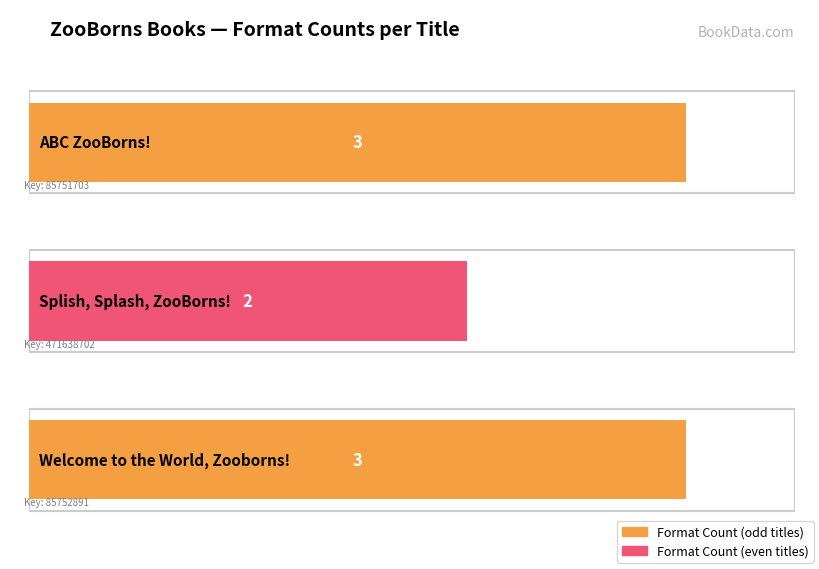

List the labels in order of value, largest first.

ABC ZooBorns!, Welcome to the World, Zooborns!, Splish, Splash, ZooBorns!